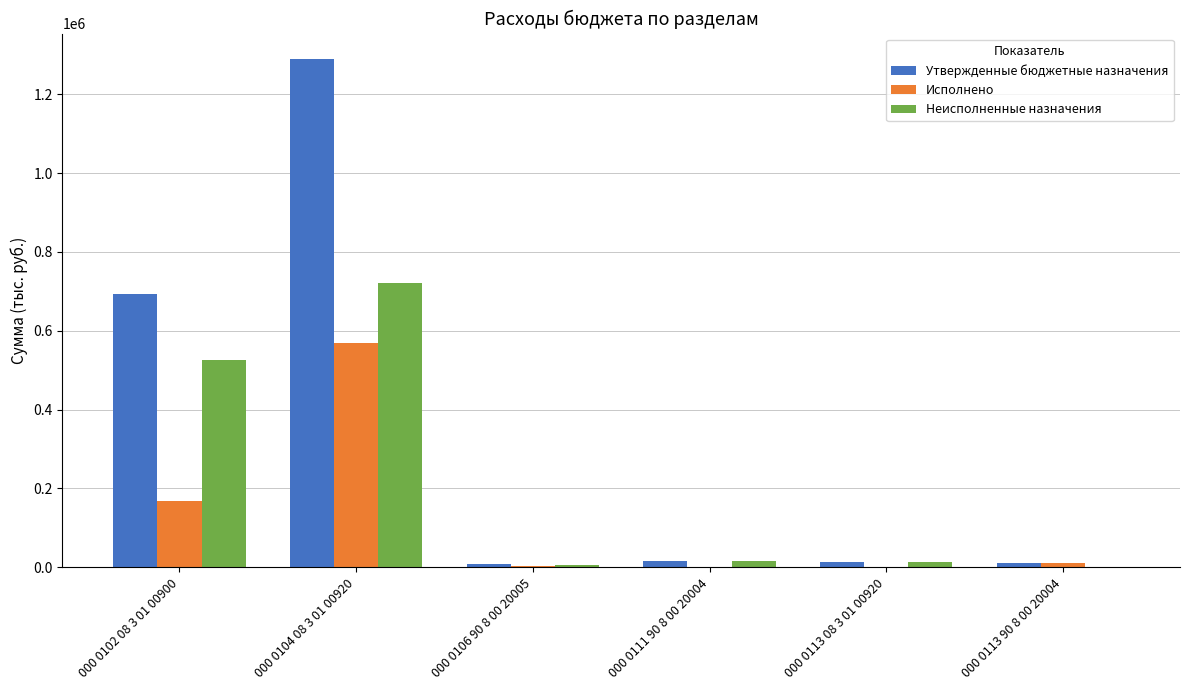

At which label does Утвержденные бюджетные назначения reach its peak?

000 0104 08 3 01 00920